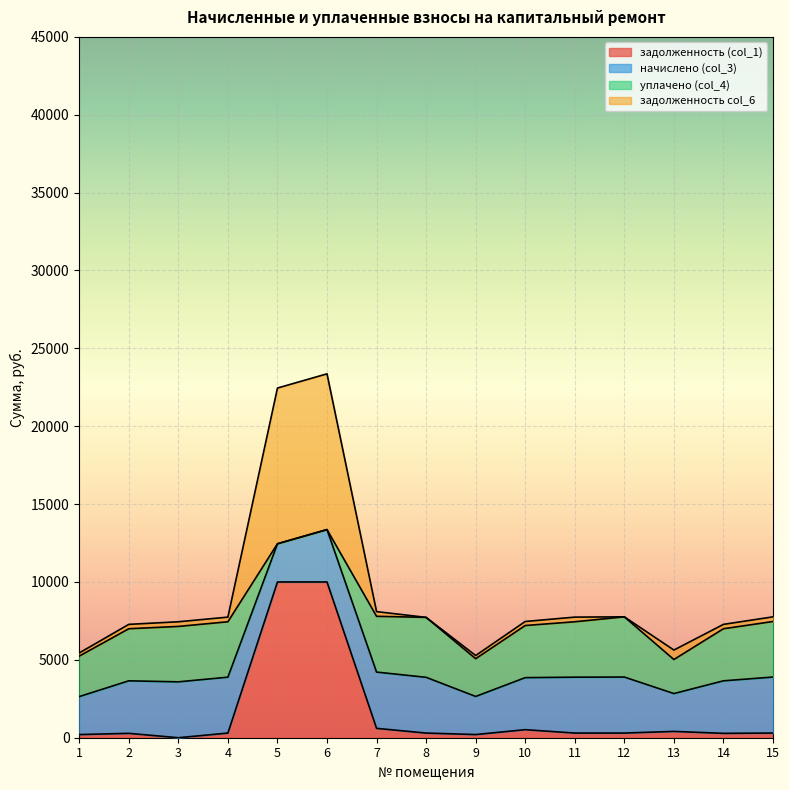

What is the total value across all series at 11?

7744.2